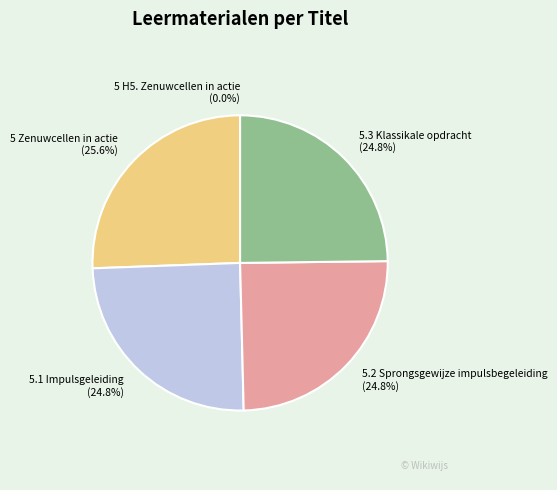

What is the largest slice in the pie chart?

5 Zenuwcellen in actie